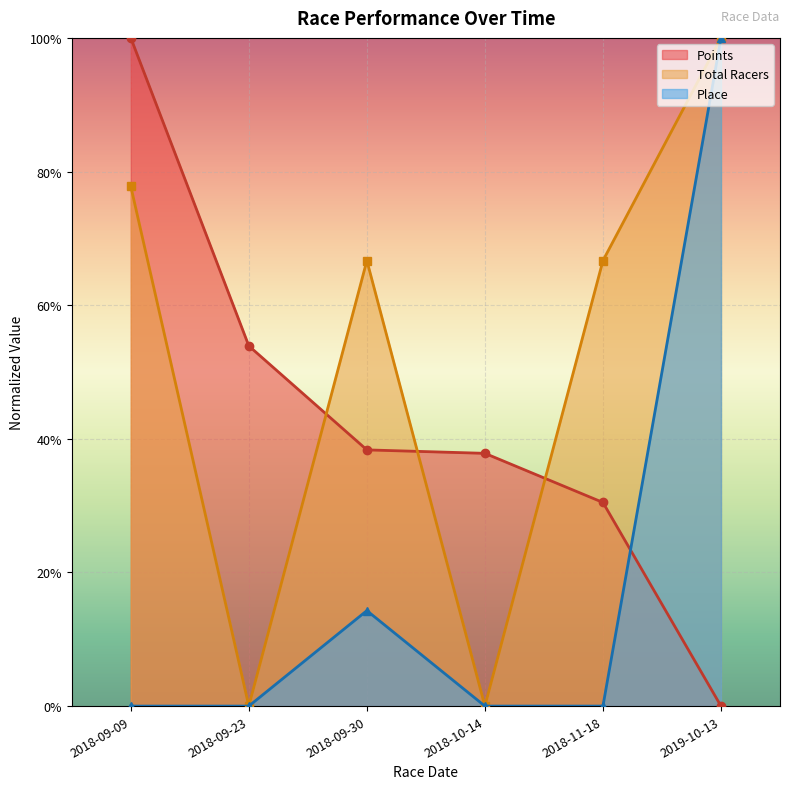

Reading left to right, transcribe all the data shown in this chart.

Points: 2018-09-09=1.0	2018-09-23=0.5	2018-09-30=0.4	2018-10-14=0.4	2018-11-18=0.3	2019-10-13=0.0
Total Racers: 2018-09-09=0.8	2018-09-23=0.0	2018-09-30=0.7	2018-10-14=0.0	2018-11-18=0.7	2019-10-13=1.0
Place: 2018-09-09=0.0	2018-09-23=0.0	2018-09-30=0.1	2018-10-14=0.0	2018-11-18=0.0	2019-10-13=1.0